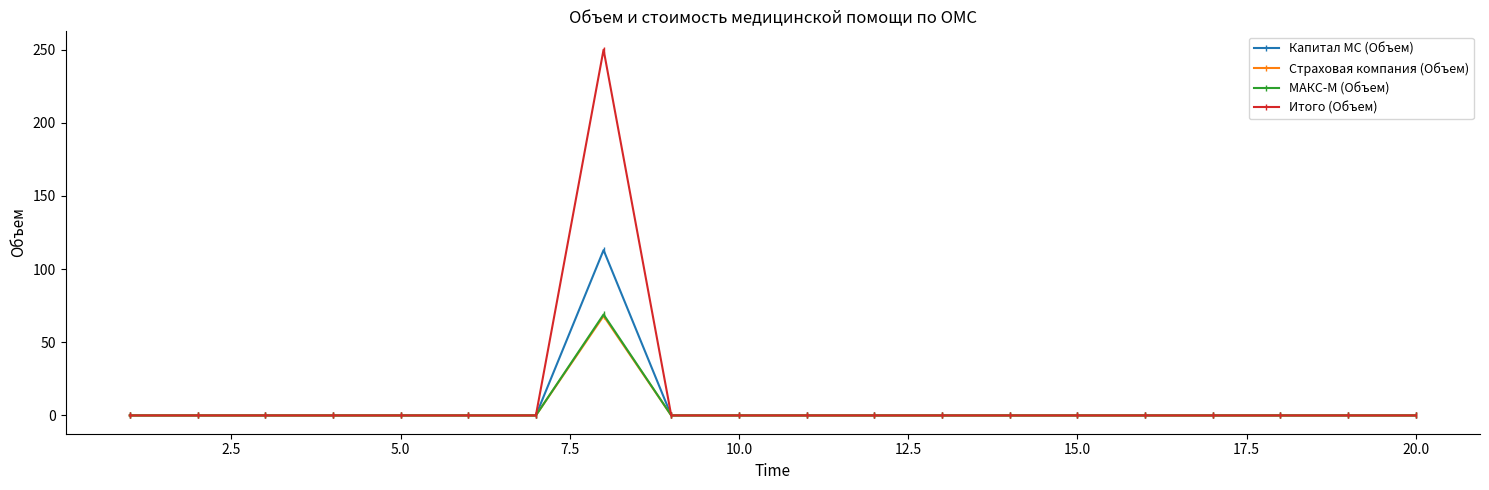

Which series has the widest spread of values?

Итого (Объем)